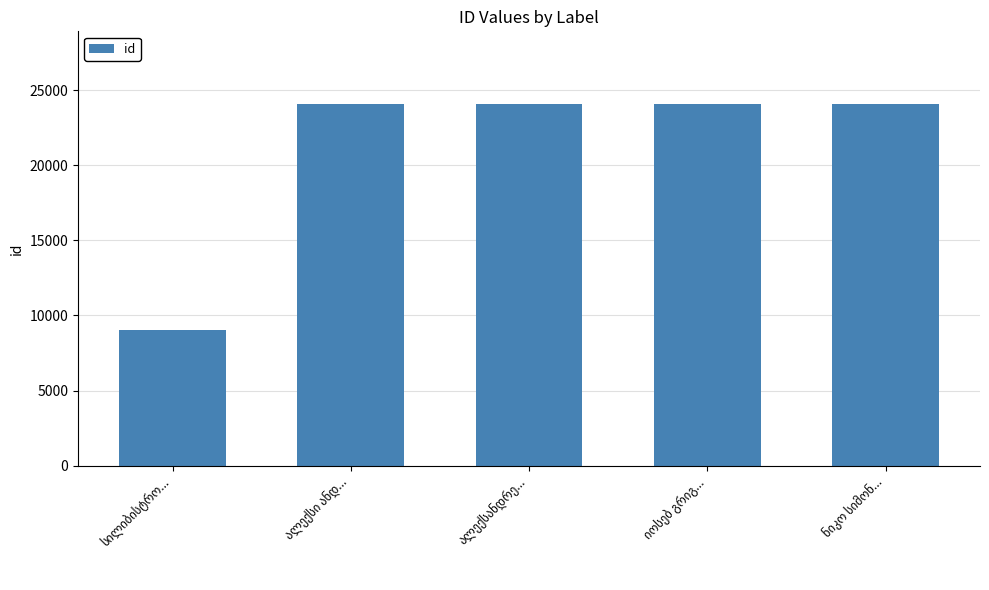

What is the greatest value displayed?

24115